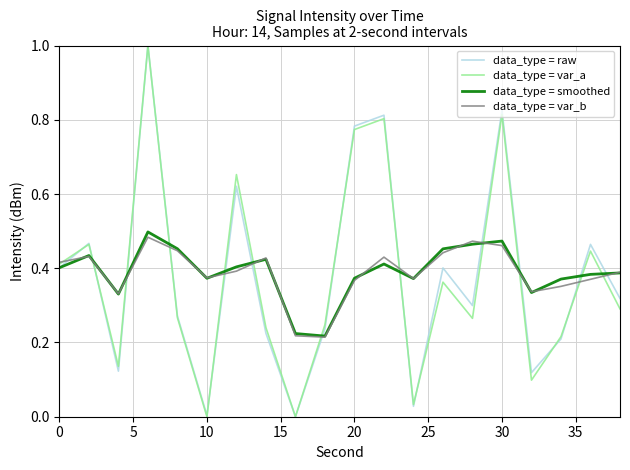

What is the greatest value displayed?

1.0